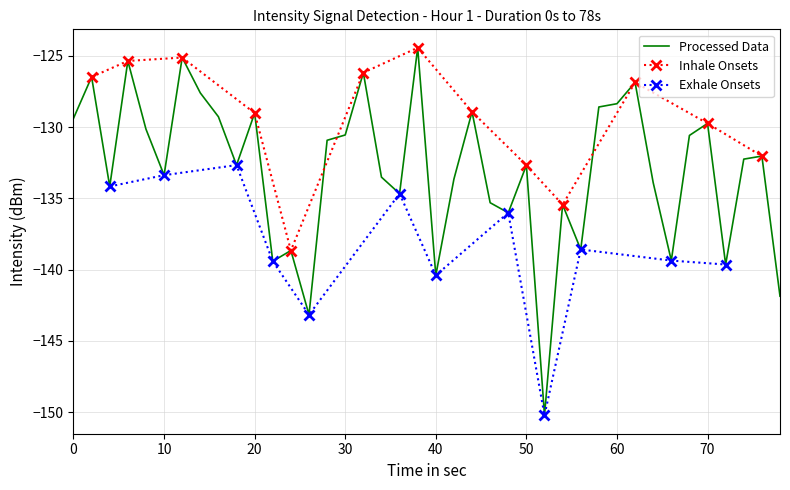

What is the maximum value shown in the chart?

-124.4